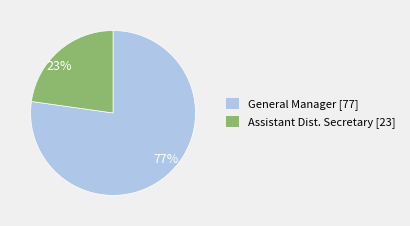

What is the majority slice?

General Manager